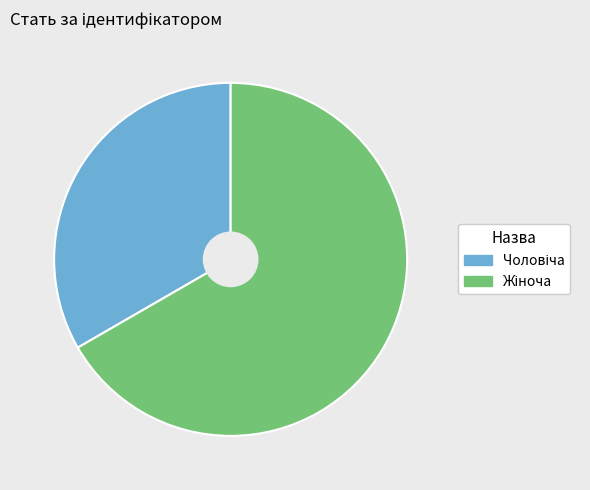

To the nearest percent, what is the difference between the Жіноча and Чоловіча slice percentages?

33%